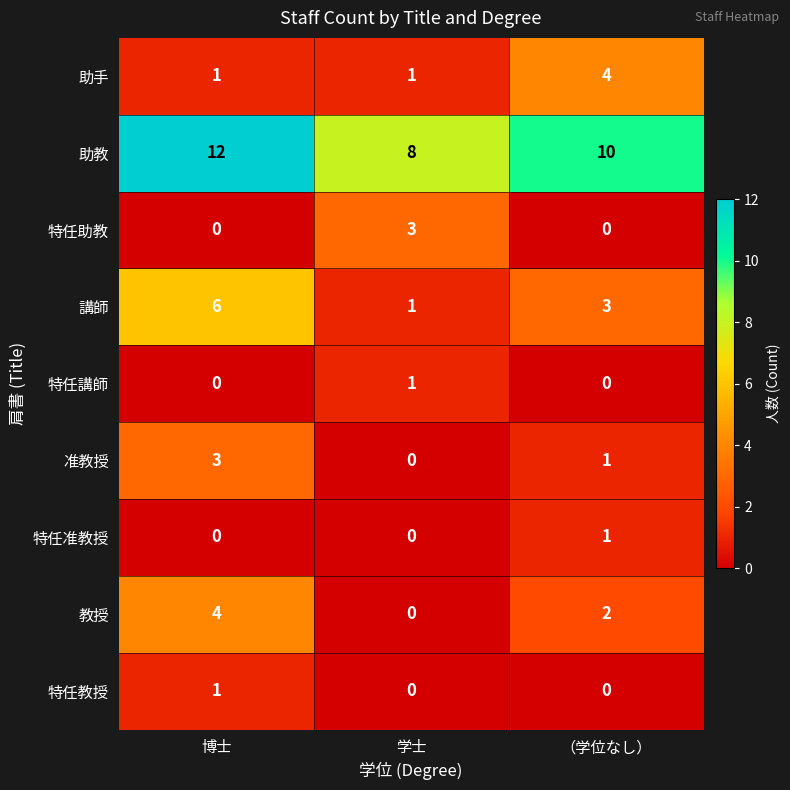

List the labels in order of 助教 value, smallest first.

学士, （学位なし）, 博士